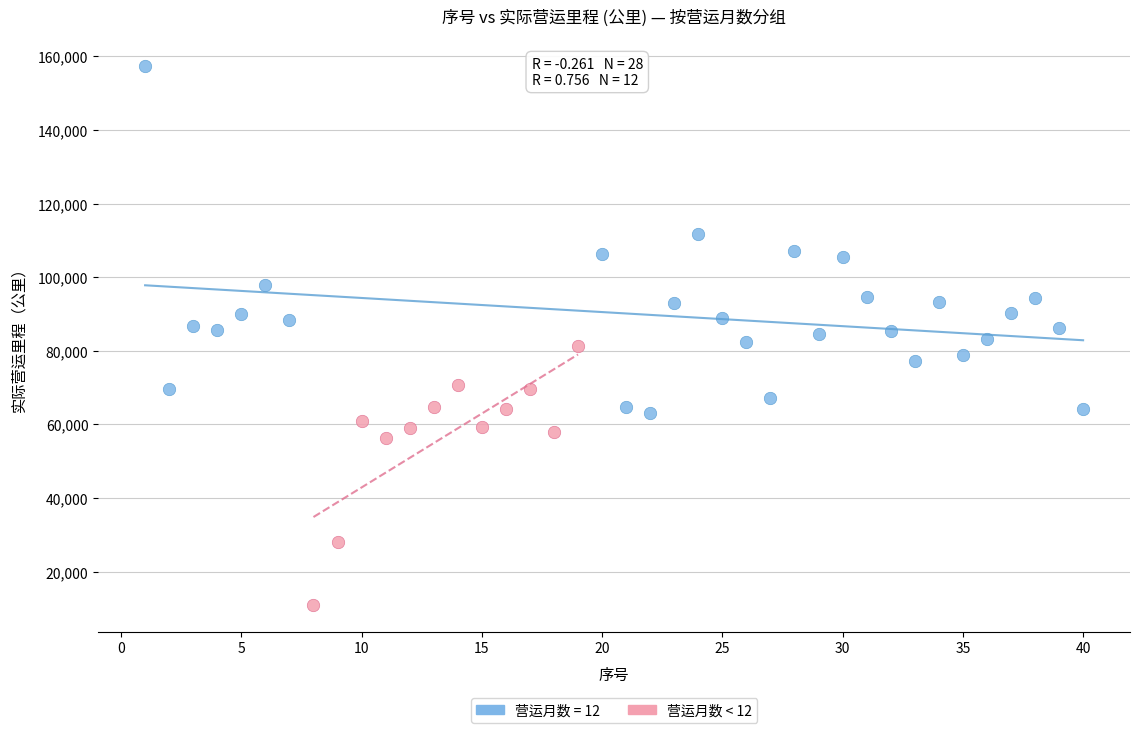

Which series contains the highest Y value?

营运月数 = 12